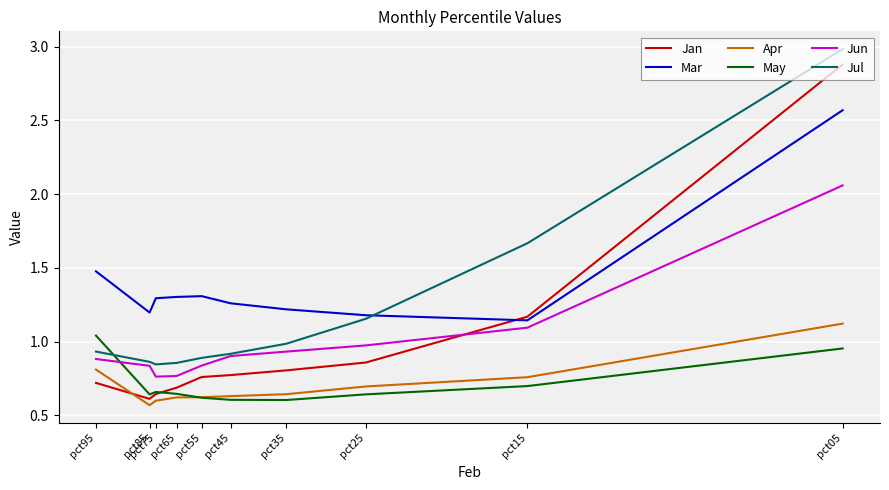

What is the maximum value shown in the chart?

3.0